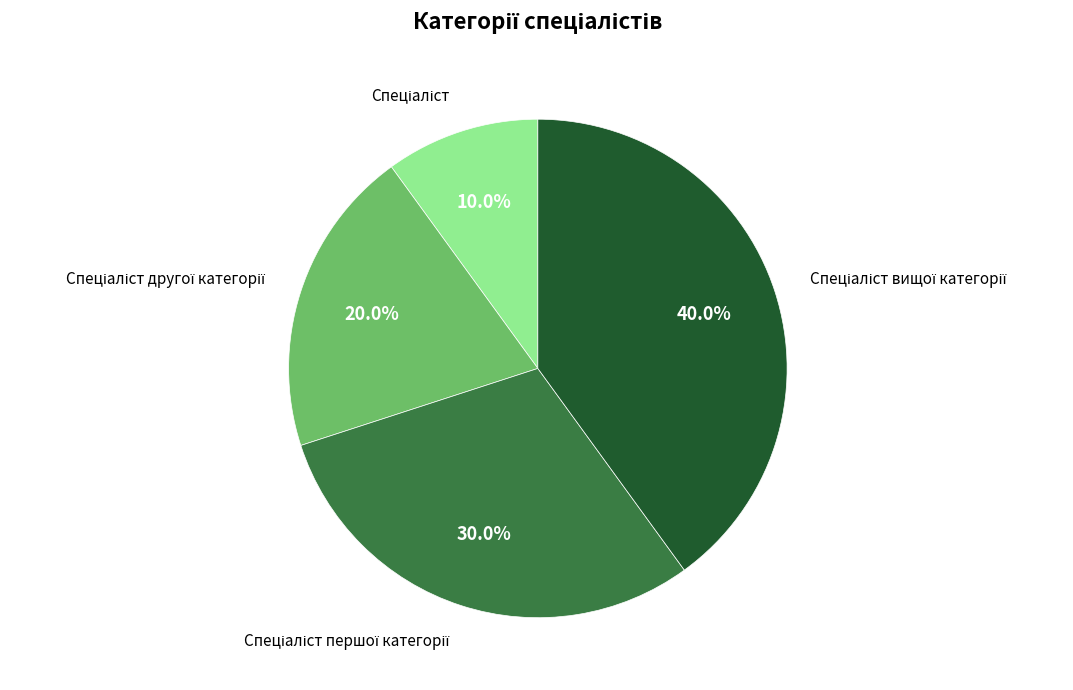

How many slices are in this pie chart?

4